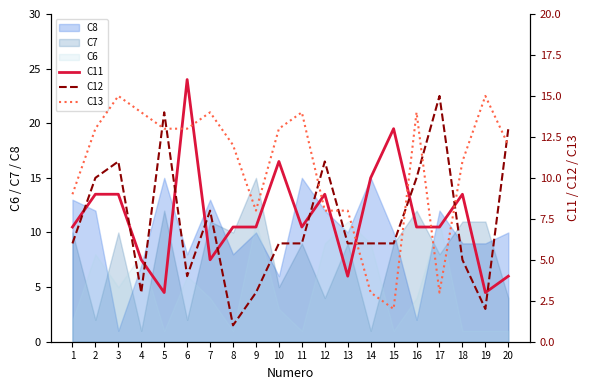

At which category does the chart reach its minimum across all series?

8